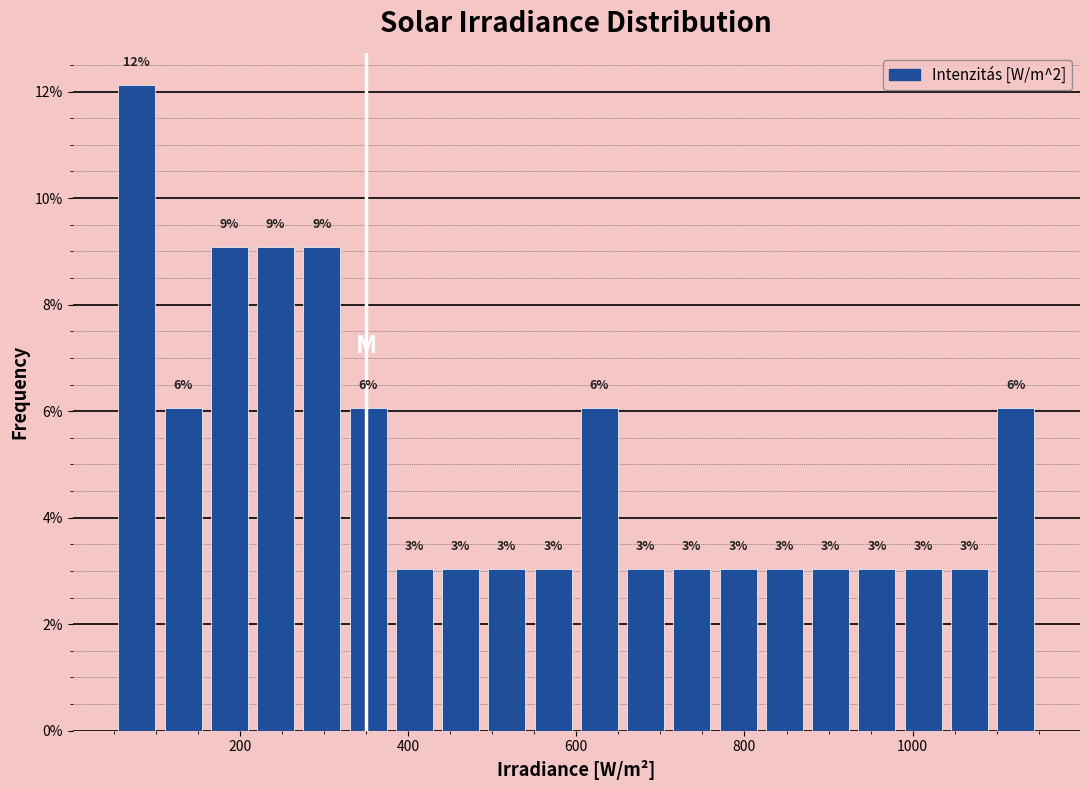

Read against the x-axis, roughly where is the centre of the tallest bar?

80